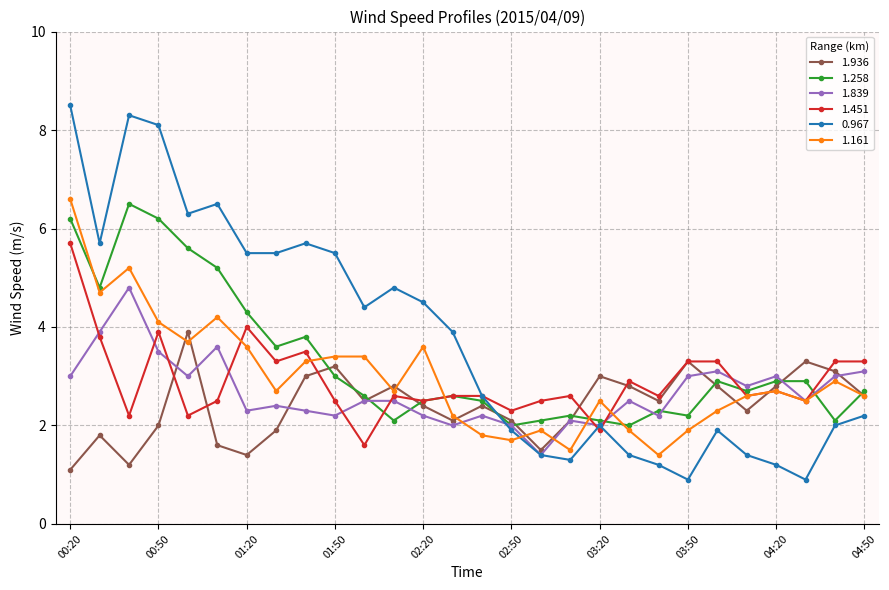

True or false: 1.451 has more than 2 interior local peaks.

True